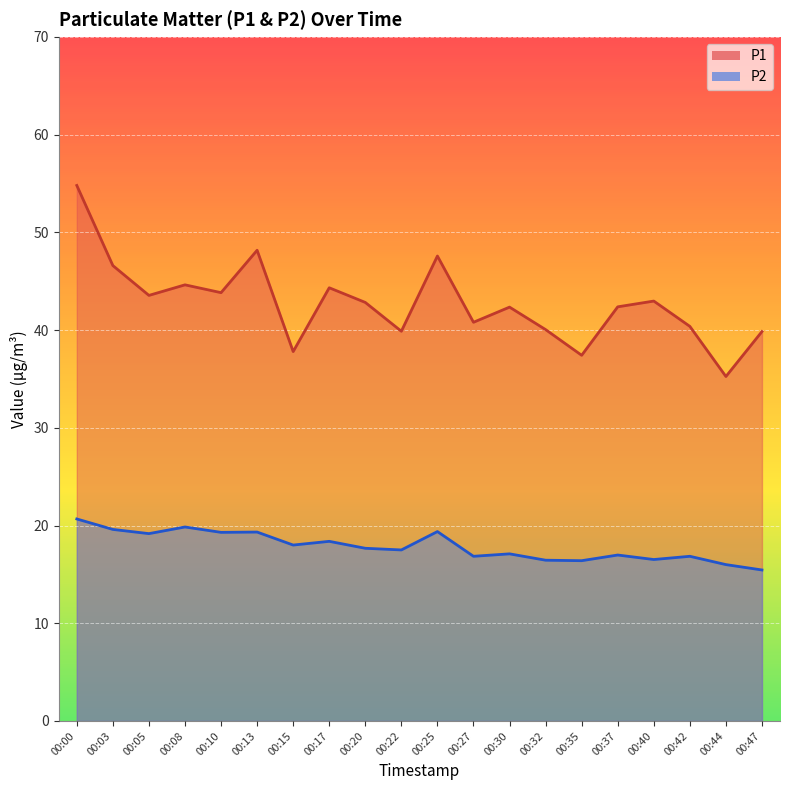

What is the sum of the P2 values at 00:10 and 00:35?

35.7